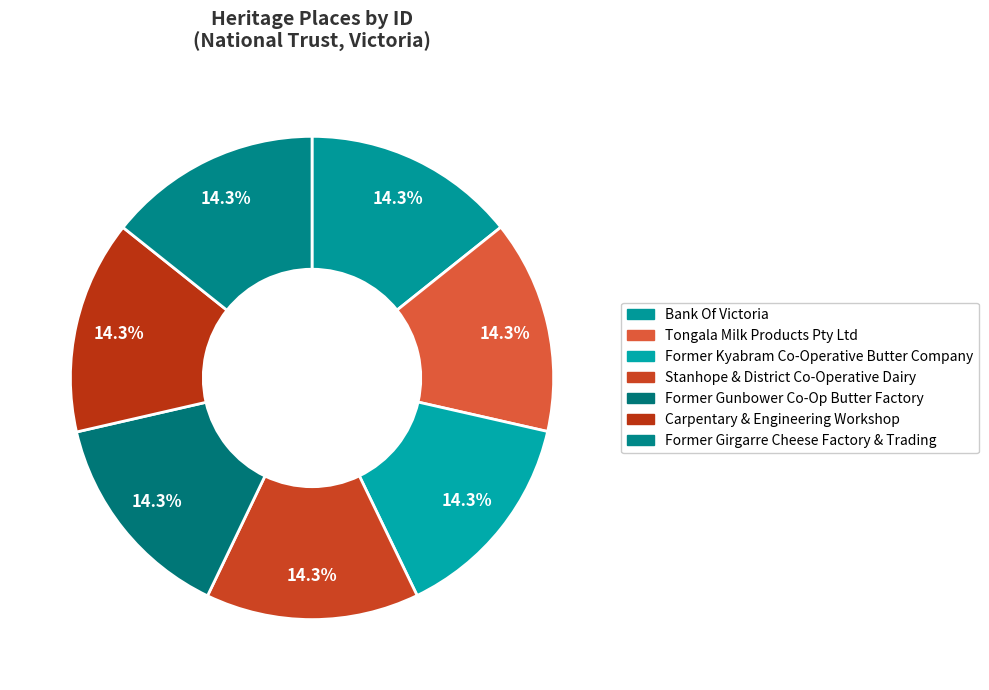

Between Former Kyabram Co-Operative Butter Company and Former Gunbower Co-Op Butter Factory, which is larger?

Former Gunbower Co-Op Butter Factory